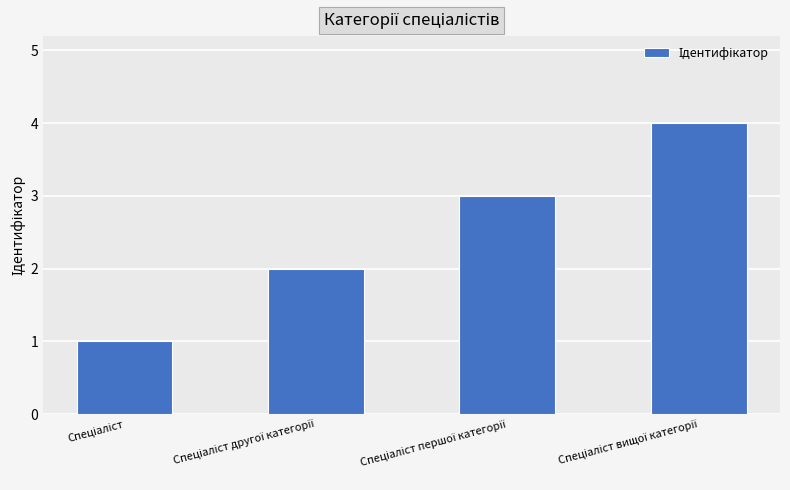

Does the chart contain any negative values?

No